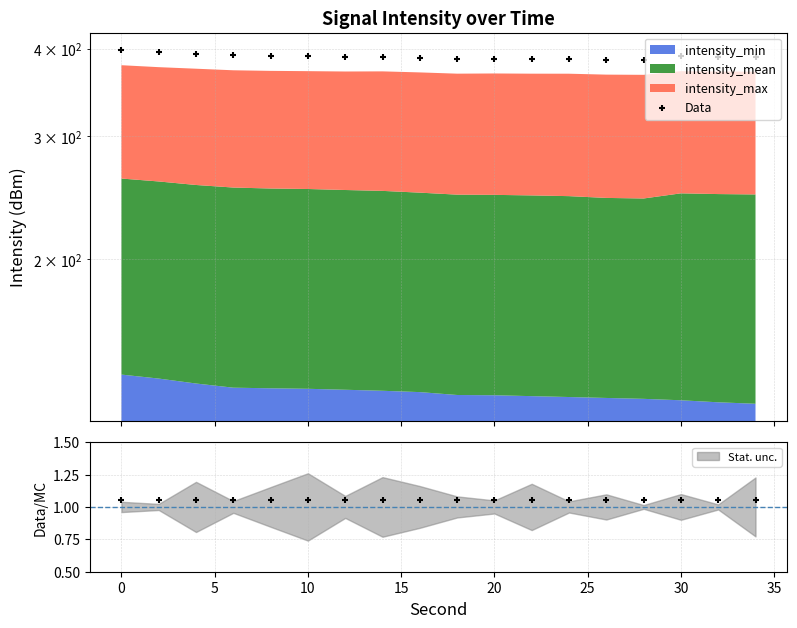

What is the change in value from 40 to 15?

+3.1